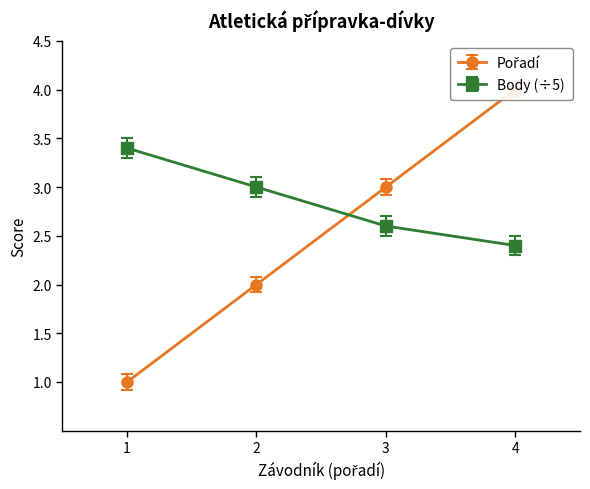

Does the chart have visible grid lines?

No